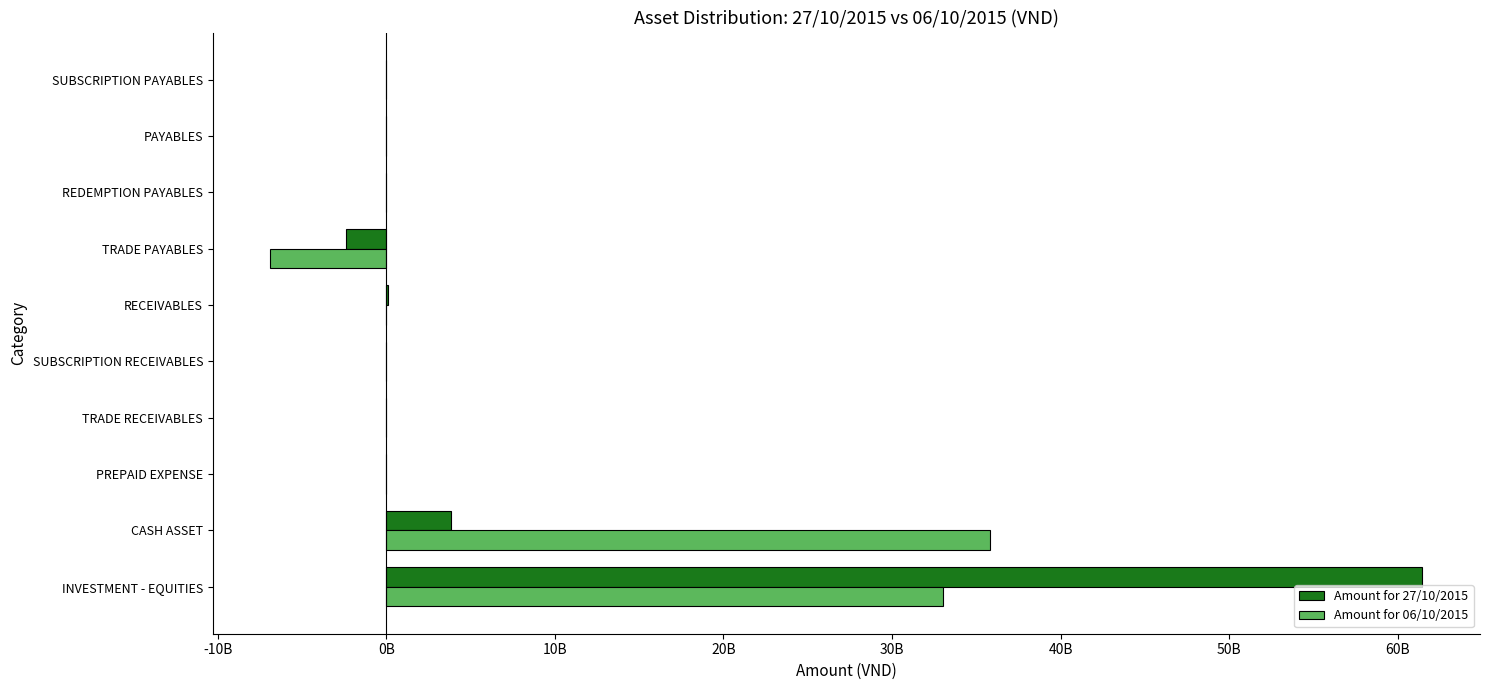

What are all the series names shown in the legend?

Amount for 27/10/2015, Amount for 06/10/2015